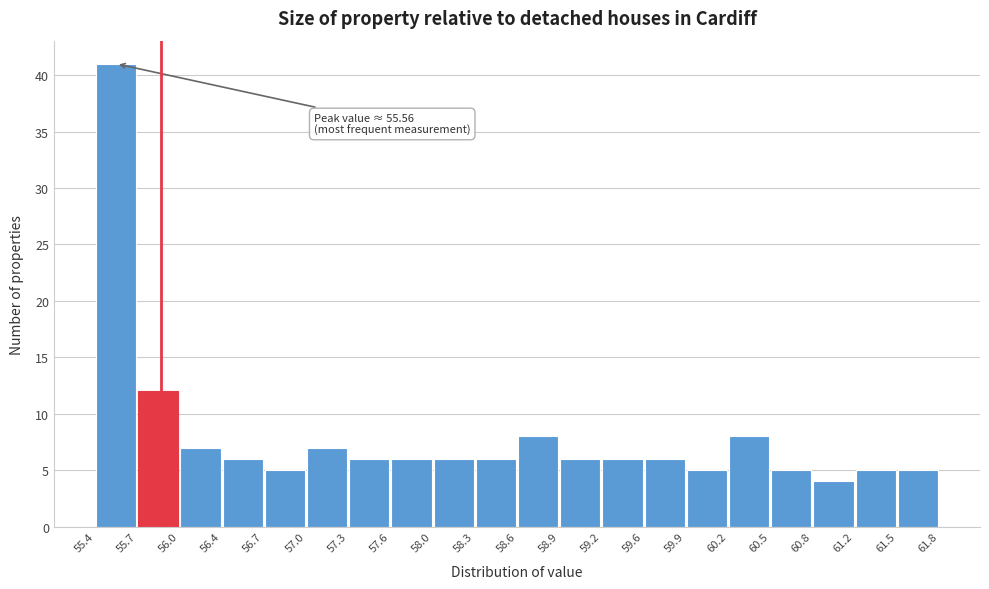

Over which range of the x-axis is the bar tallest?

55.4 to 55.7